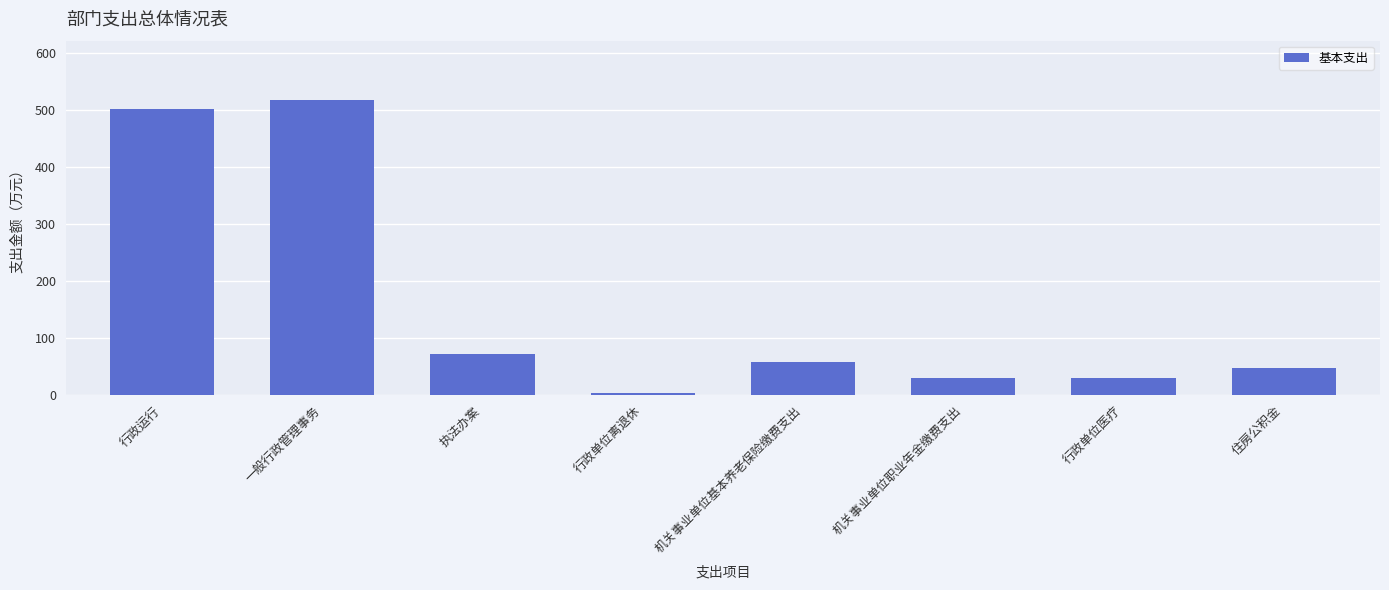

What is the value of the 5th bar from the left?

57.1